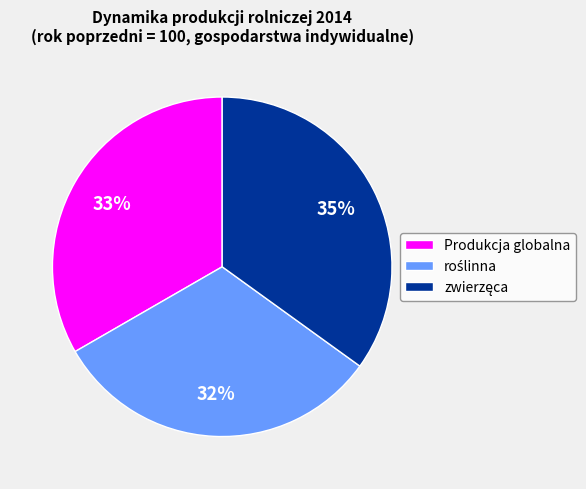

To the nearest percent, what portion does Produkcja globalna represent?

33%